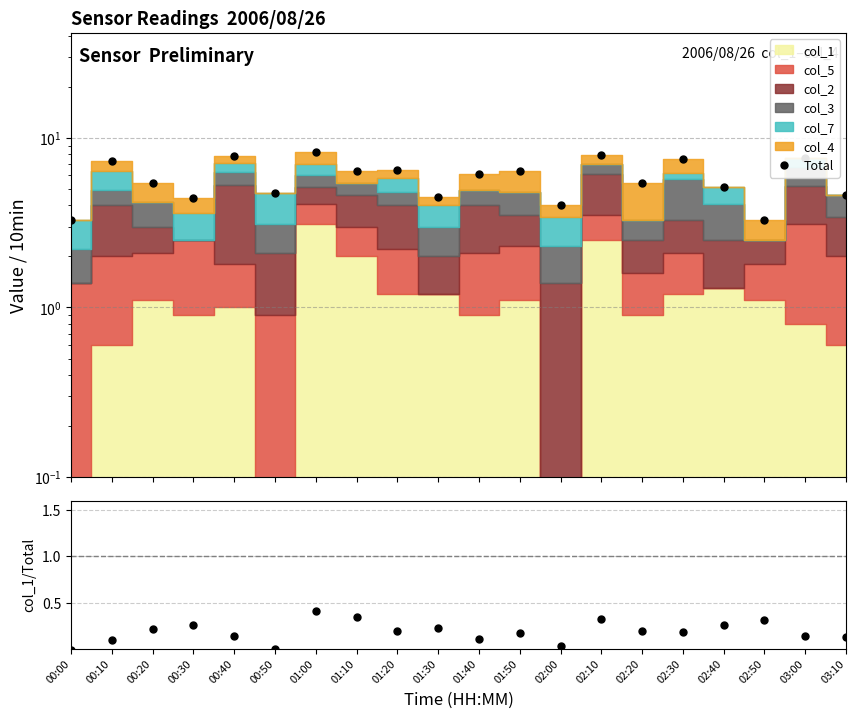

What position from the right is 00:30?

17